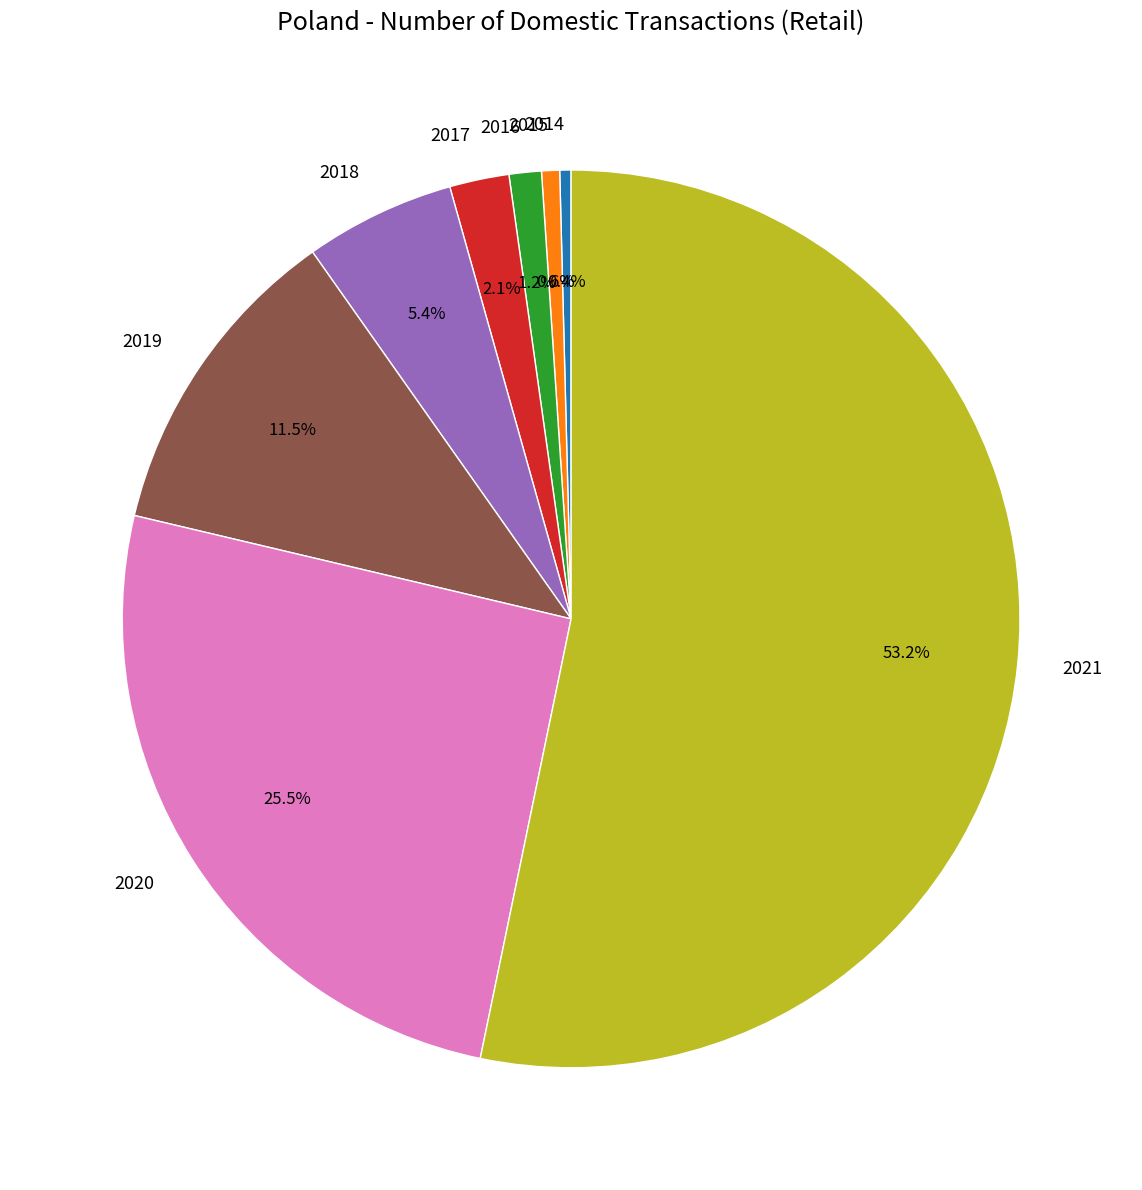

True or false: 2014 accounts for 7% of the total.

False